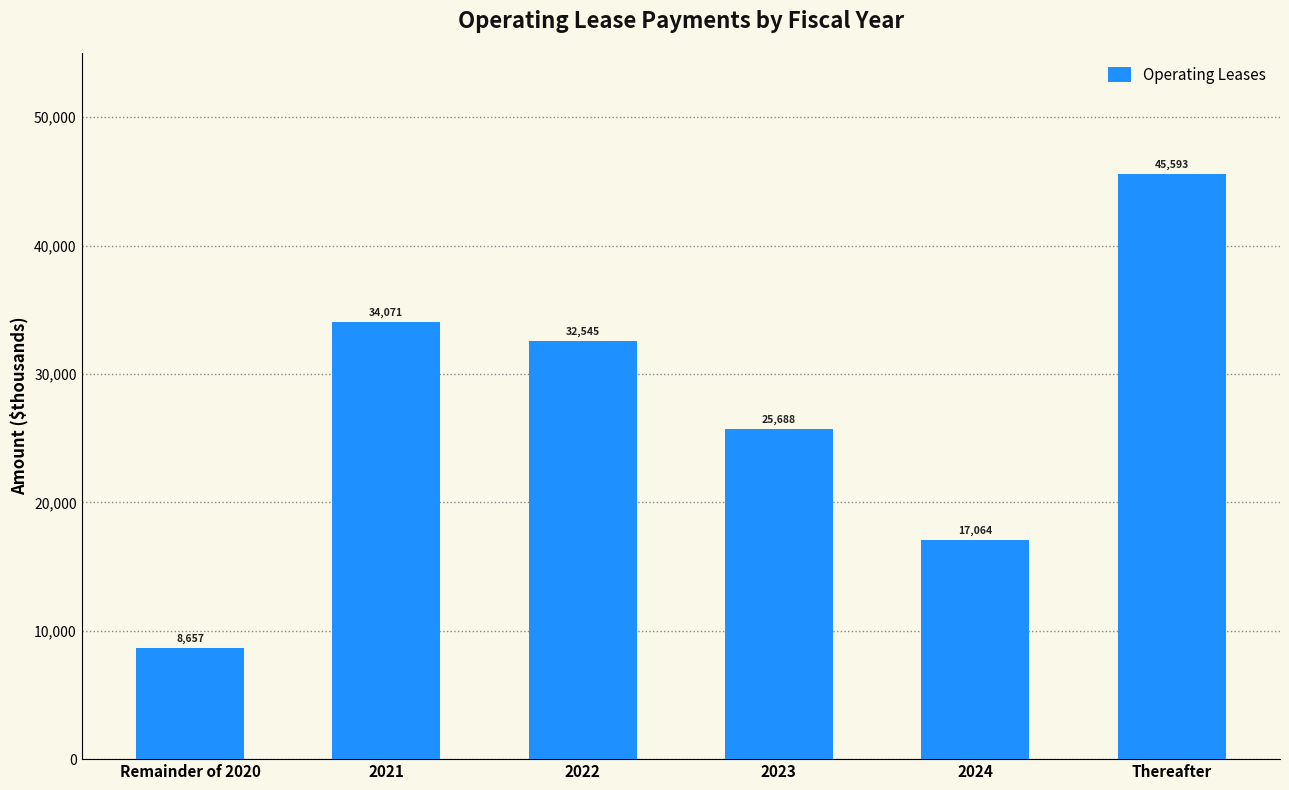

Rank the categories by value from highest to lowest.

Thereafter, 2021, 2022, 2023, 2024, Remainder of 2020